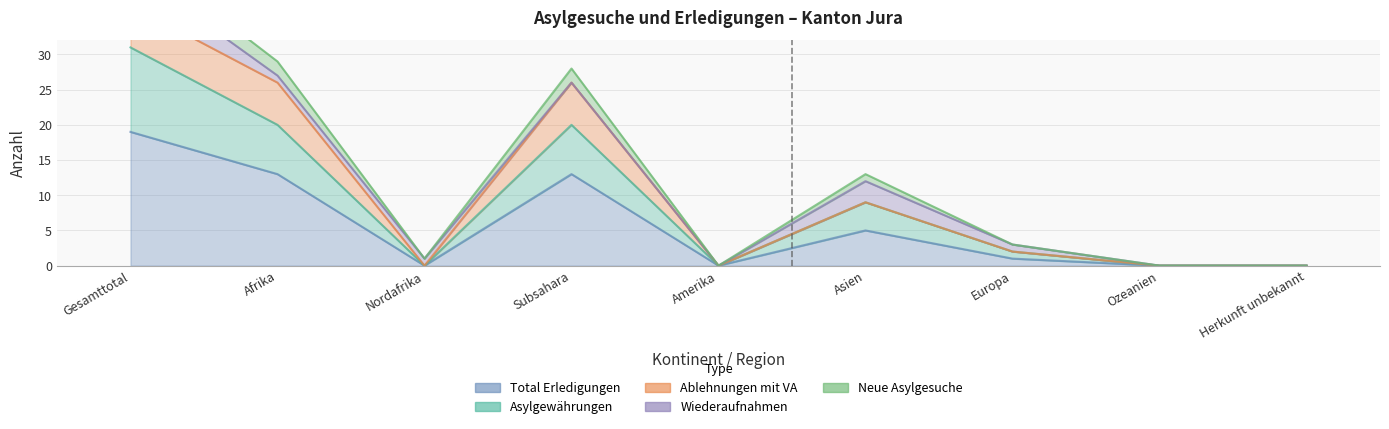

Rank the categories by Neue Asylgesuche value from highest to lowest.

Gesamttotal, Afrika, Subsahara, Asien, Europa, Nordafrika, Amerika, Ozeanien, Herkunft unbekannt